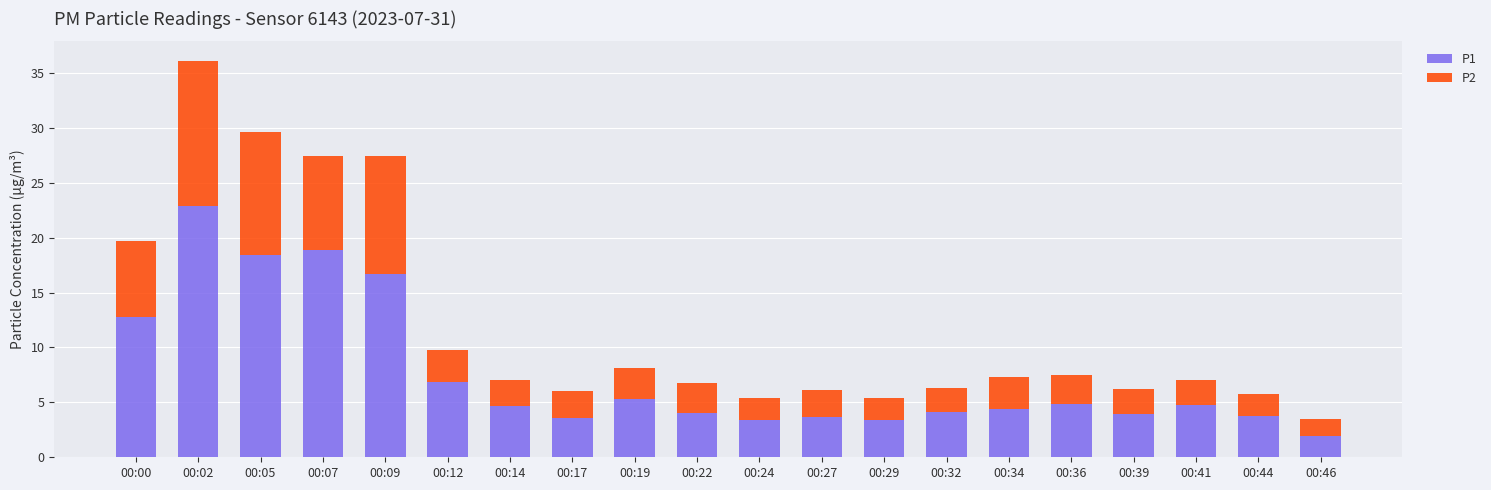

What is the lowest value of the P1 series?

1.9